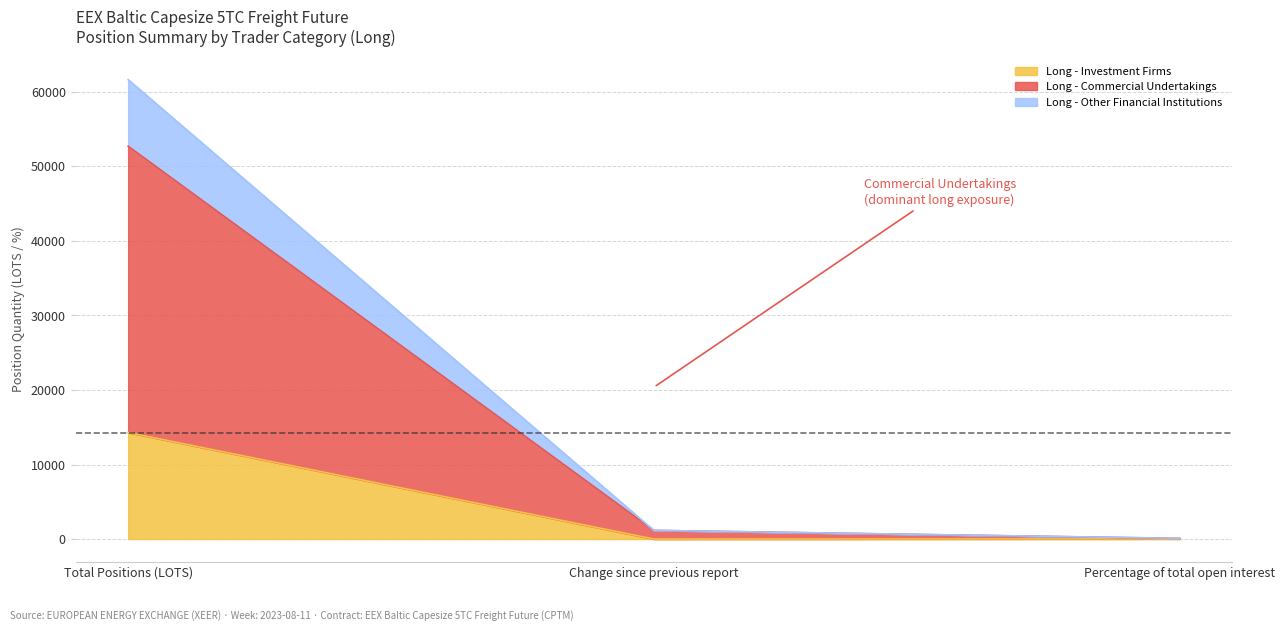

Which has a higher value, Percentage of total open interest or Change since previous report?

Percentage of total open interest